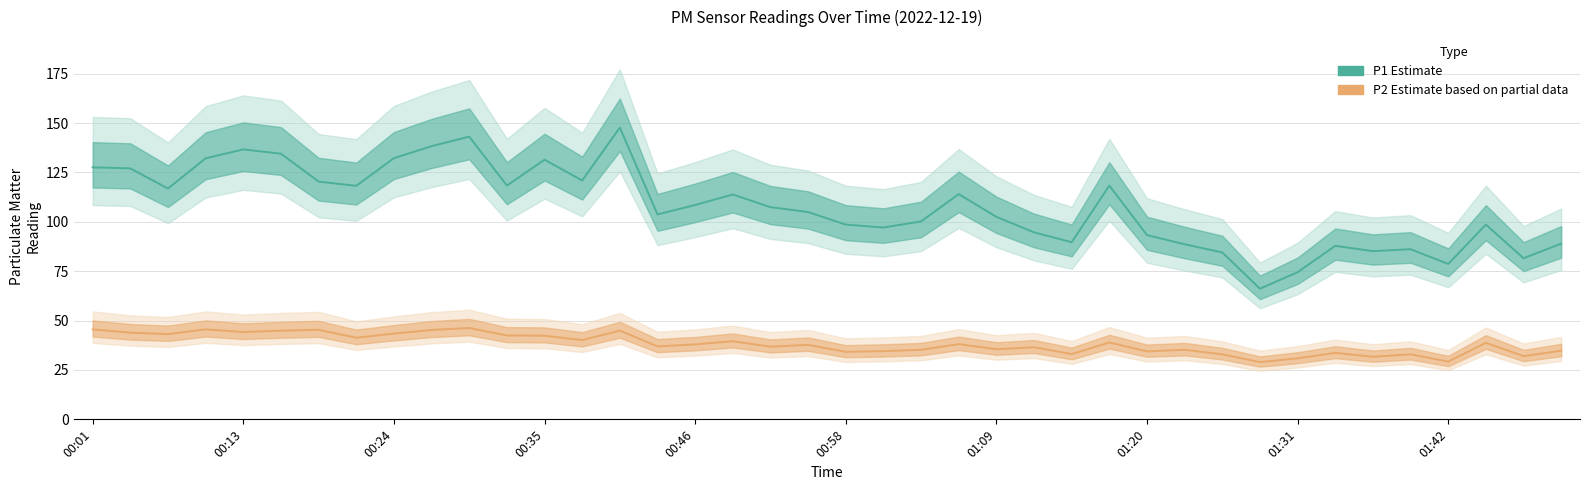

Rank the series at 14 from highest to lowest value.

P1 Estimate, P2 Estimate based on partial data